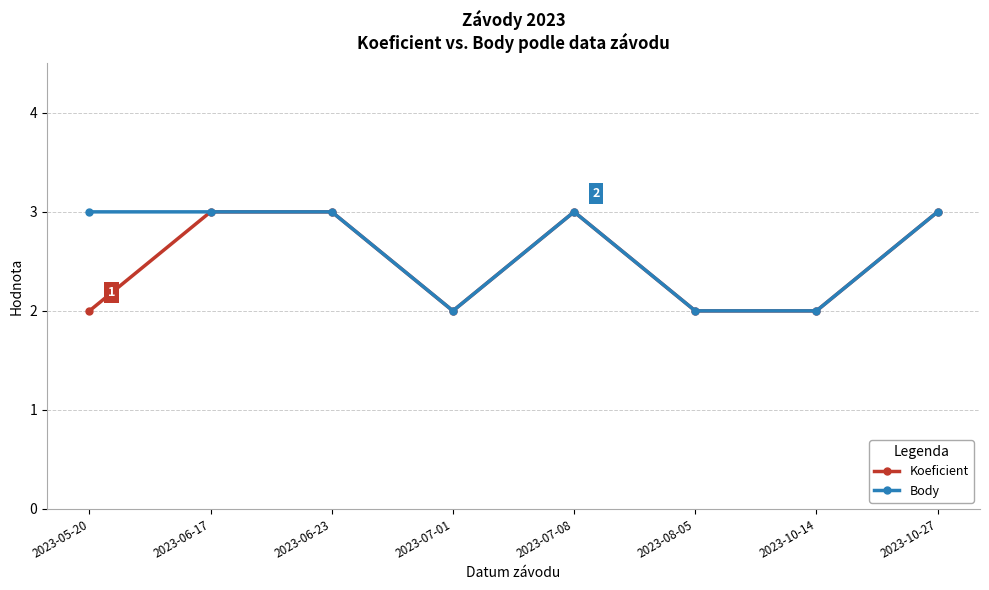

How many values in the Body series are below 3?

3